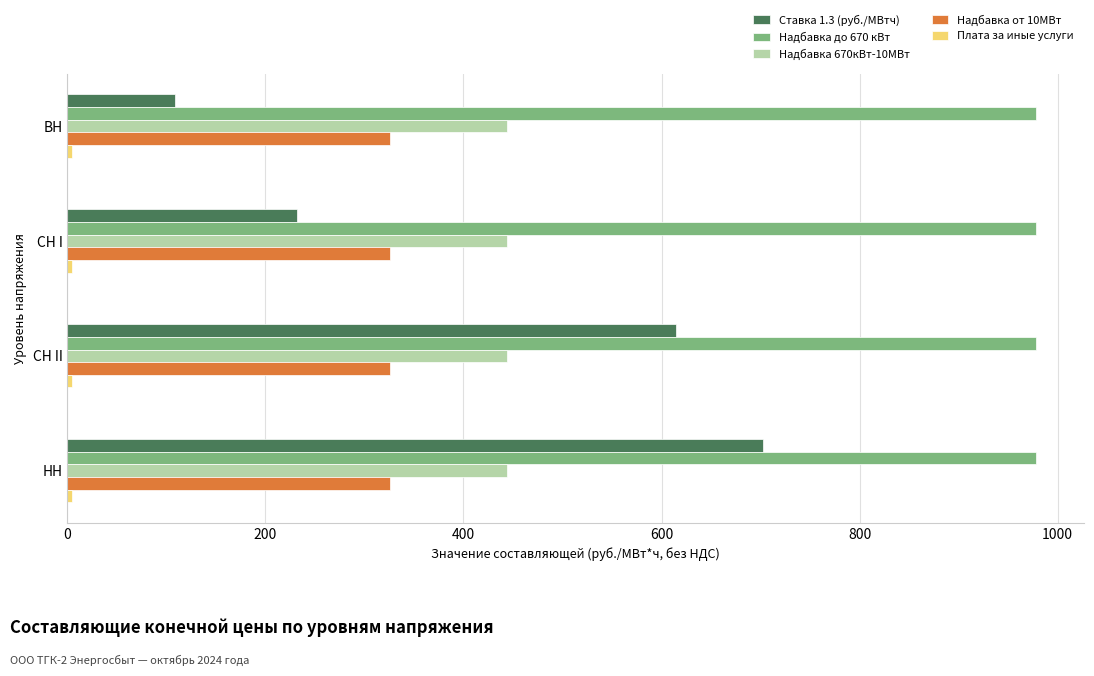

What is the difference between the maximum and minimum values in the Ставка 1.3 (руб./МВтч) series?

594.7